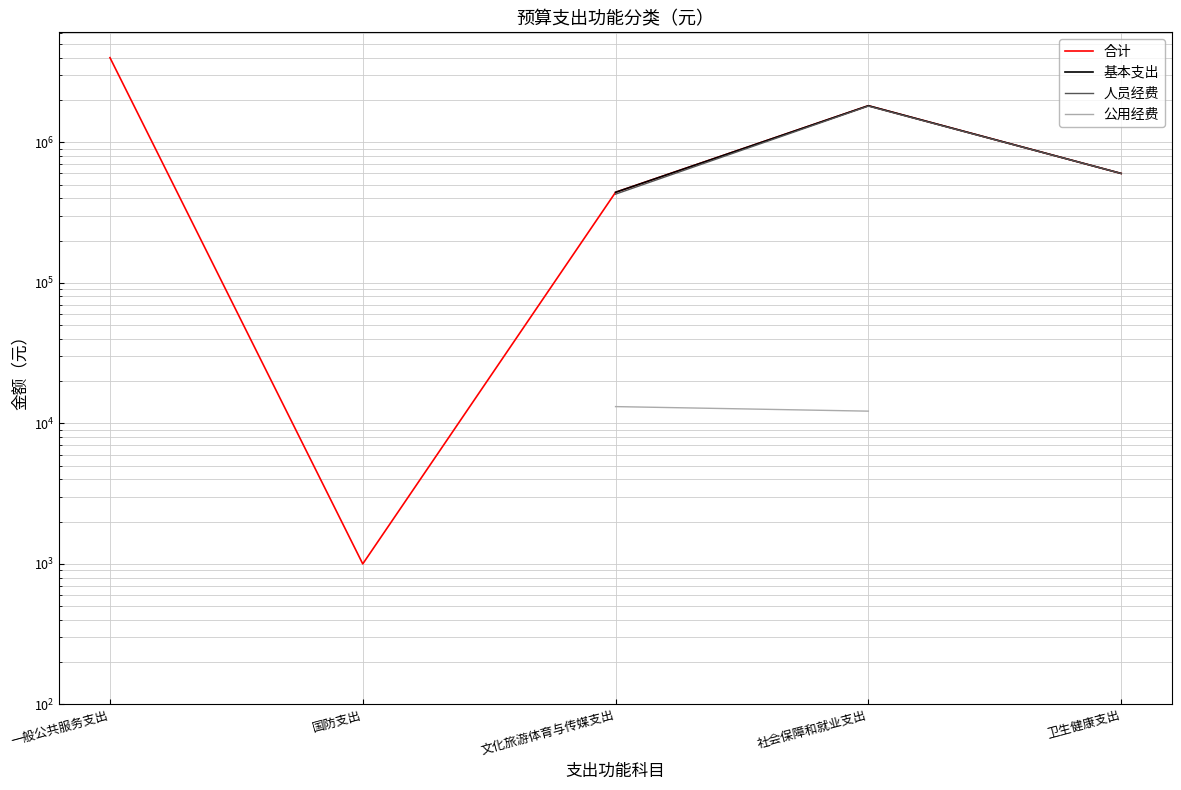

Which category has the highest value in the 基本支出 series?

一般公共服务支出